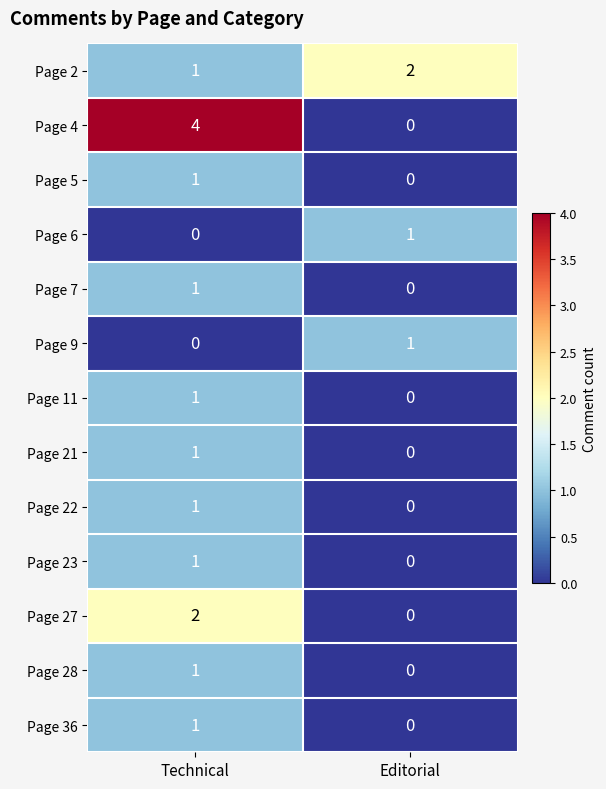

Which series has the widest spread of values?

Page 4